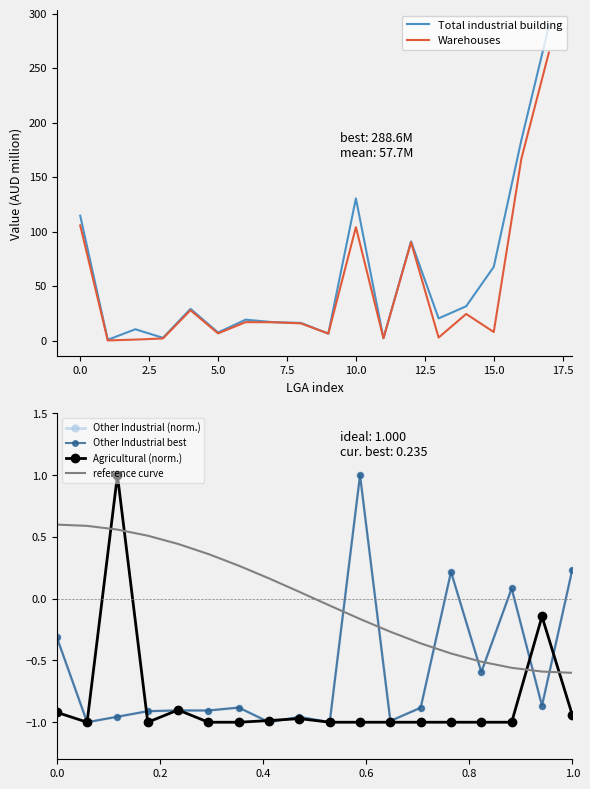

What is the value of the Agricultural (norm.) point at the 6th from the left?

-1.0